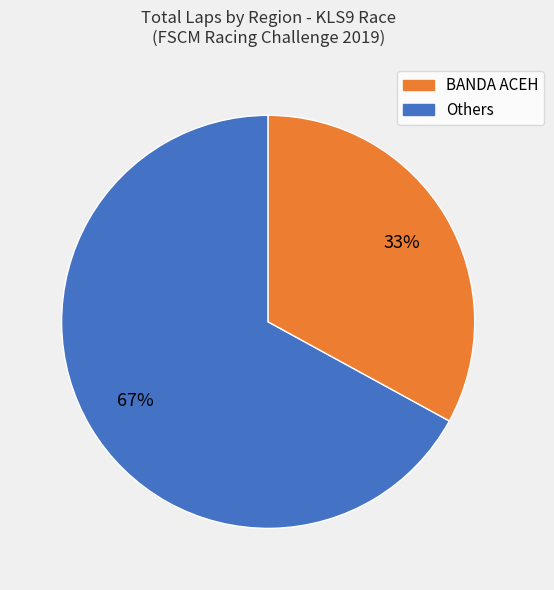

To the nearest percent, what is the average slice percentage?

50%